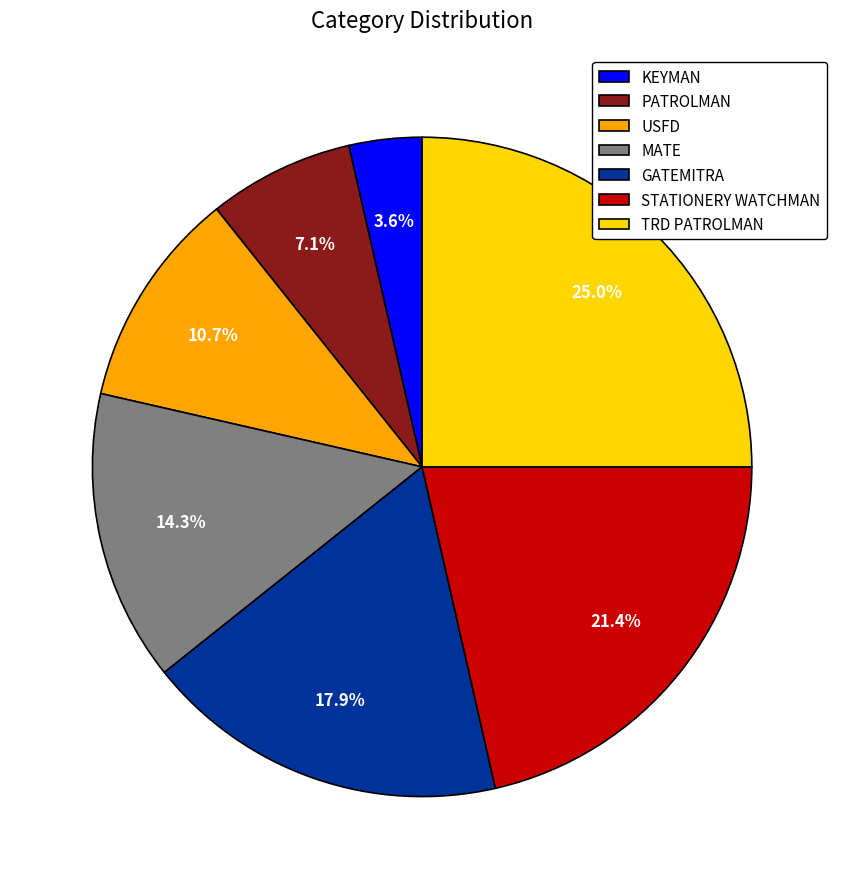

Approximately how many times larger is the value at KEYMAN compared to PATROLMAN?

0.5